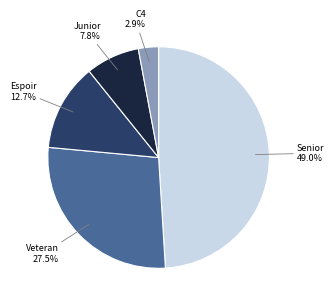

What is the largest slice in the pie chart?

Senior